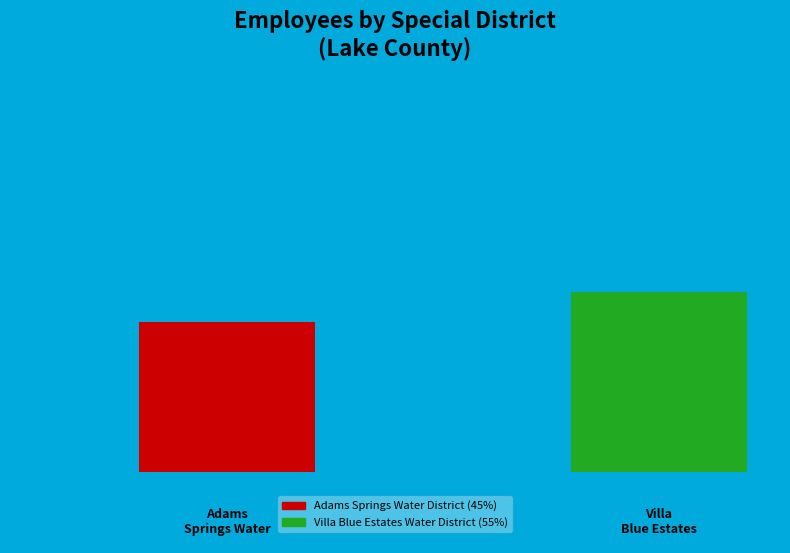

What percentage is the Adams Springs Water District slice, to the nearest percent?

45%